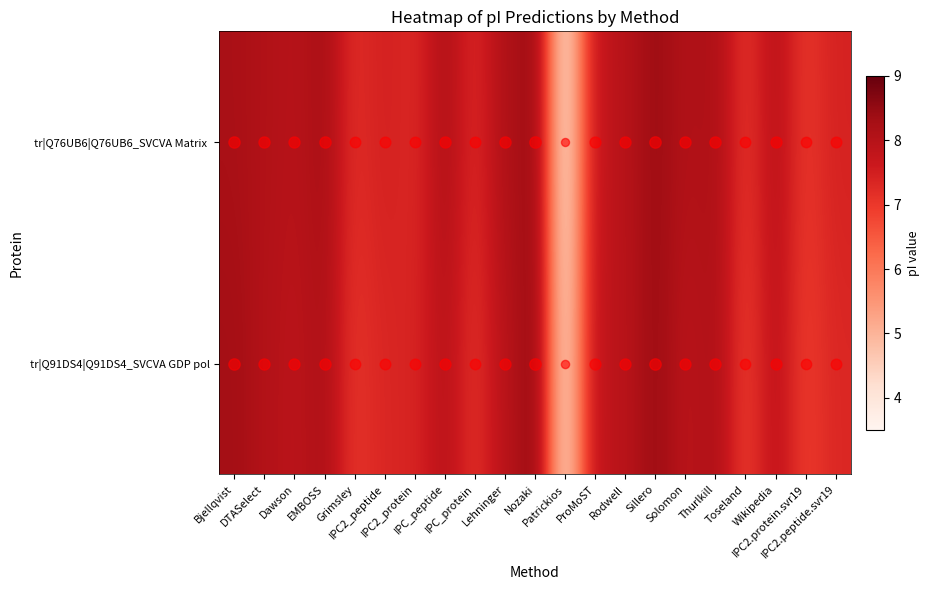

At which category does the chart reach its peak across all series?

Nozaki